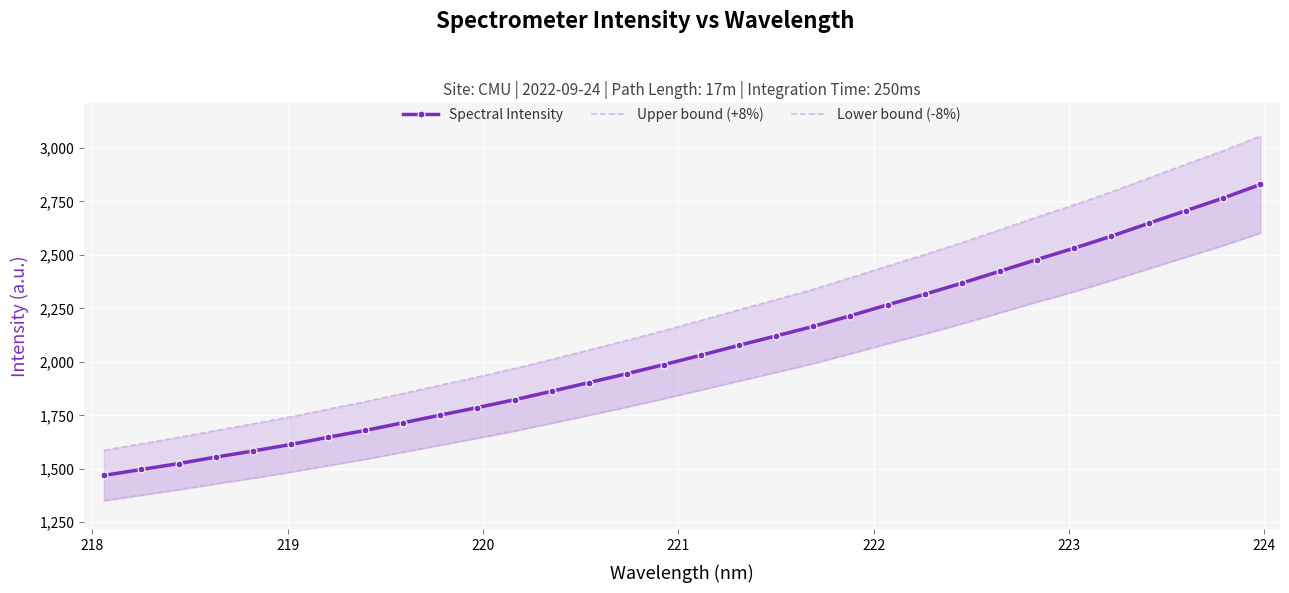

The value of Upper bound (+8%) at 221 is 1153.2. True or false?

False